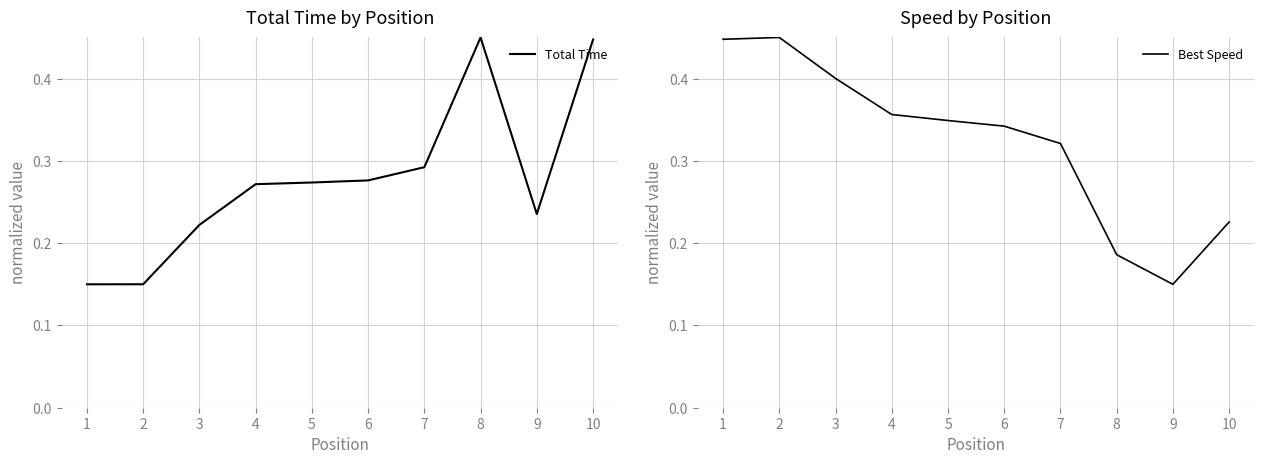

What is the sum of all Total Time values?

2.8